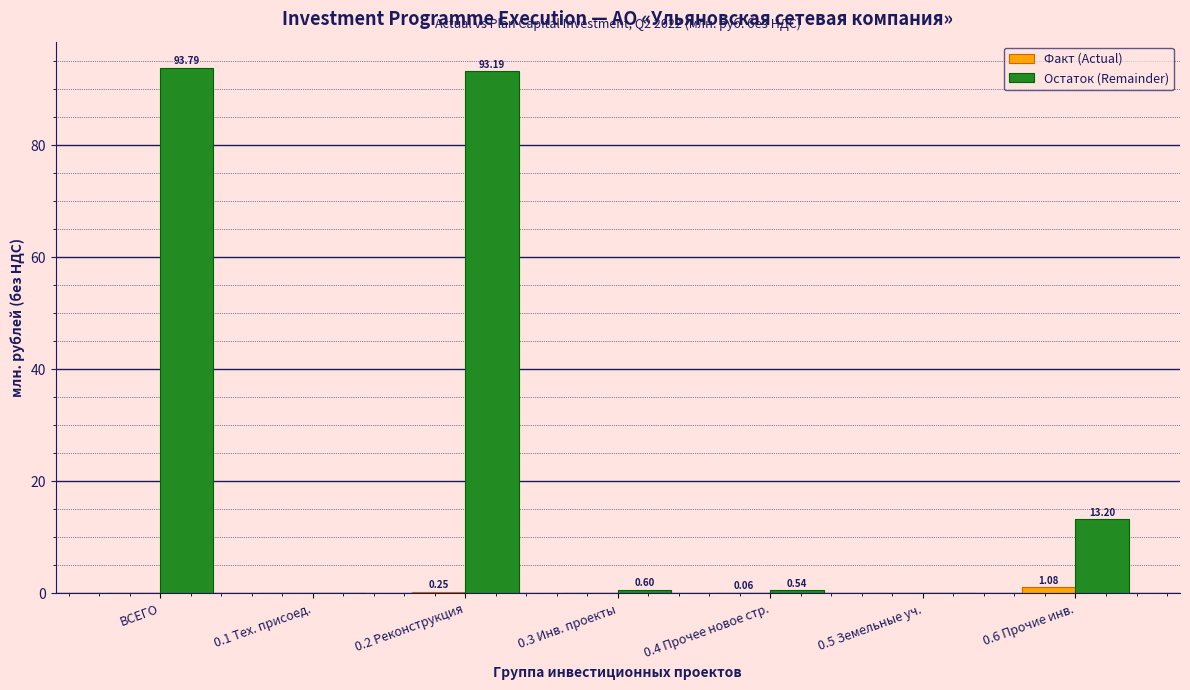

Which series changed the most between 0.3 Инв. проекты and 0.6 Прочие инв.?

Остаток (Remainder)